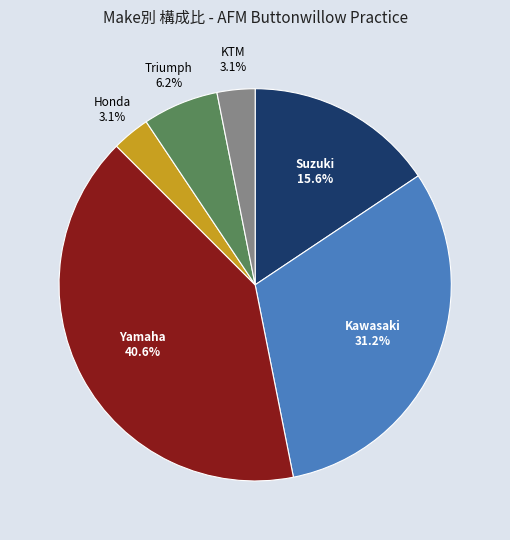

Is there a majority slice in this chart?

No